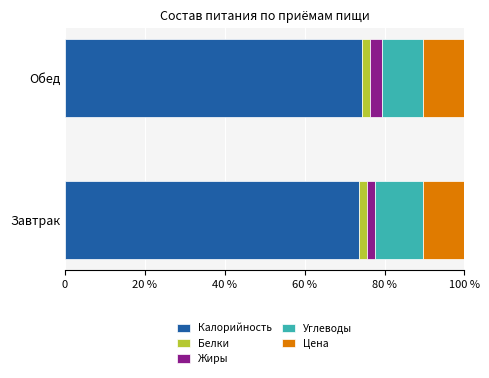

What are all the series names shown in the legend?

Калорийность, Белки, Жиры, Углеводы, Цена